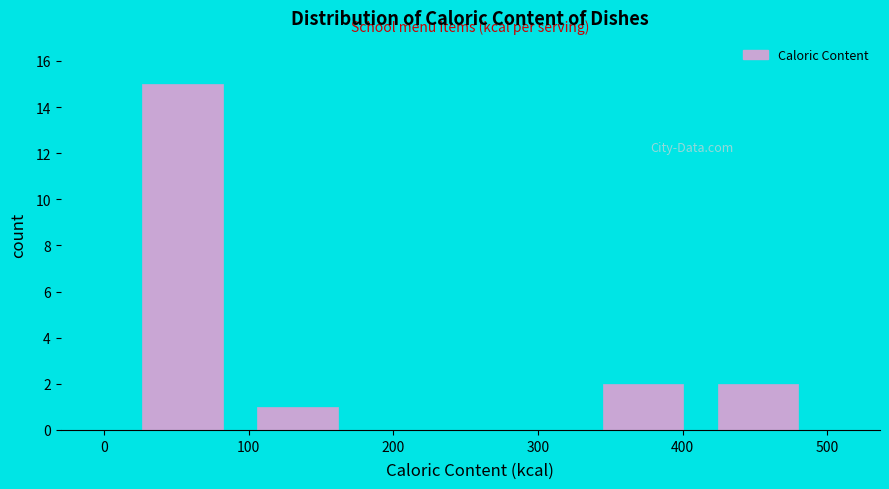

Reading left to right, list every bar in this chart as the range it spans on the x-axis followed by its height. Neither the bar edges nor the heights are printed on the chart, so give them approximately, as read against the axes.

10 to 90: 15
90 to 170: 1
170 to 250: 0
250 to 330: 0
330 to 410: 2
410 to 490: 2